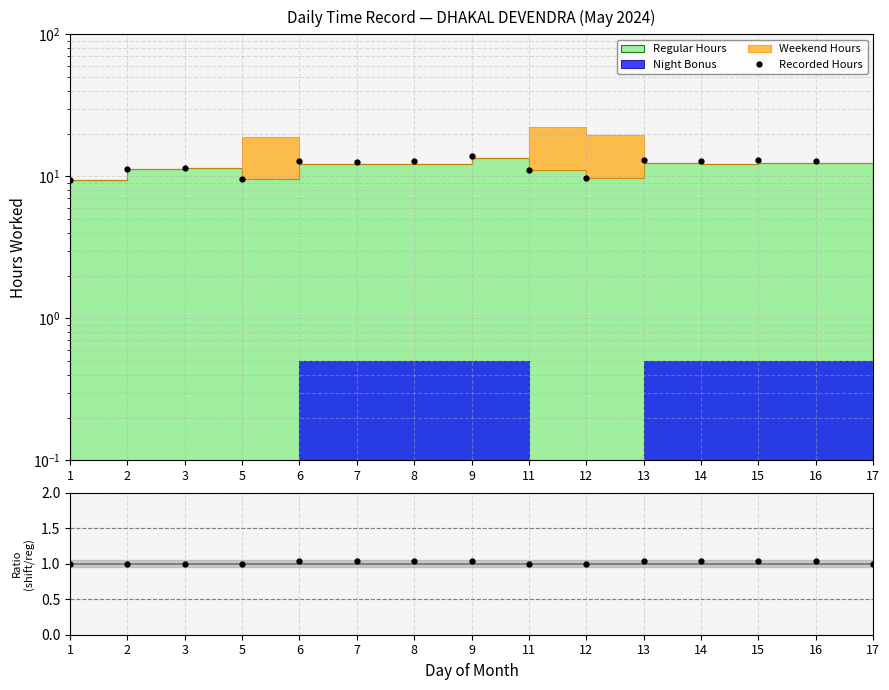

True or false: Recorded Hours has a value of 11.4 at 3.

True